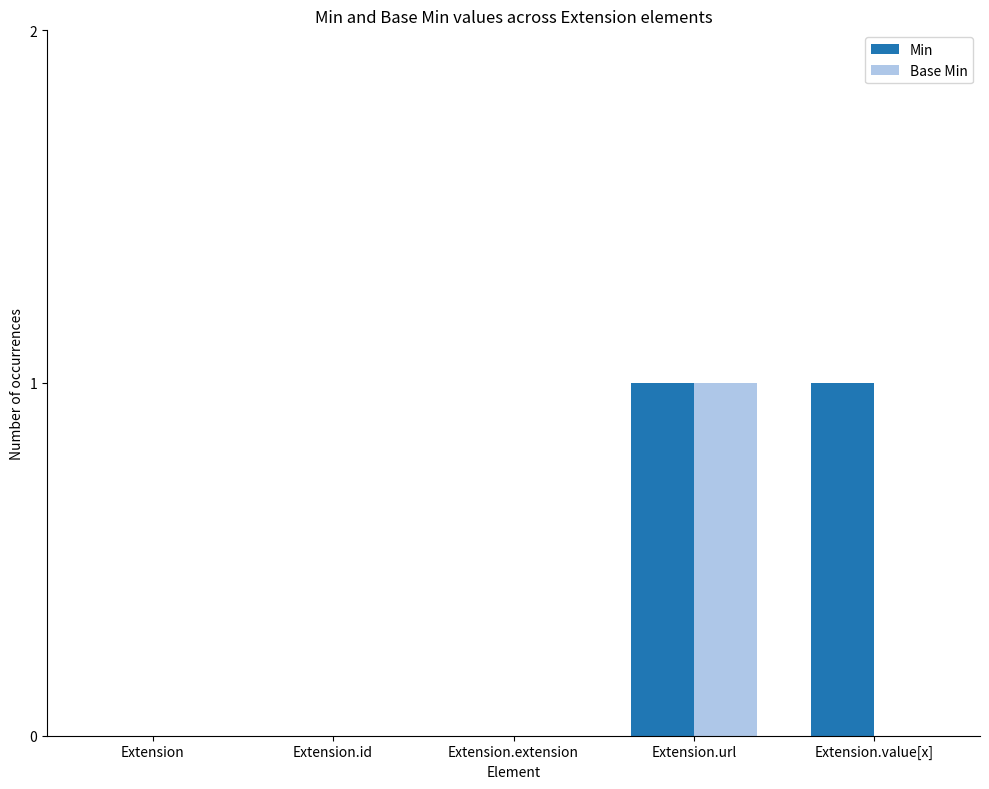

Are the bars grouped side by side (vs. stacked)?

Yes